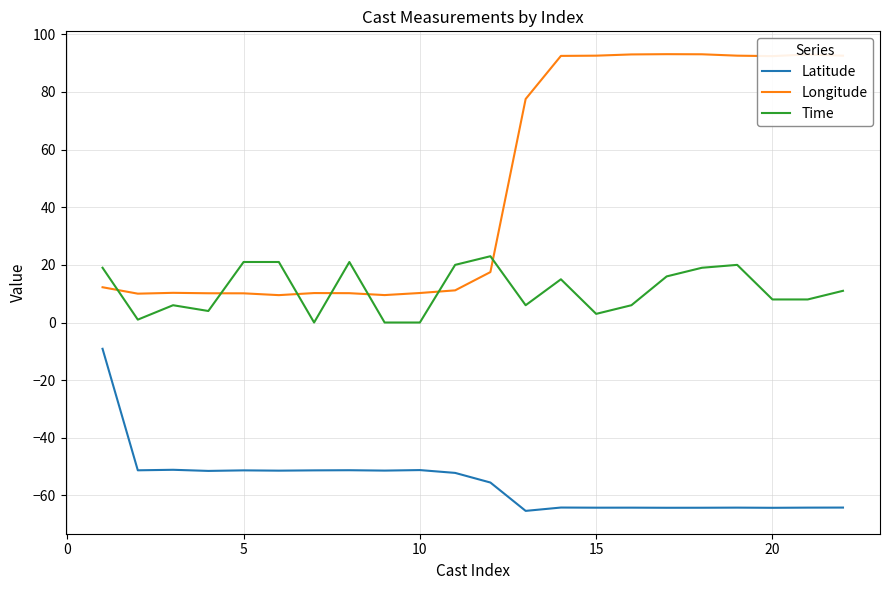

Which series has the largest total across all categories?

Longitude